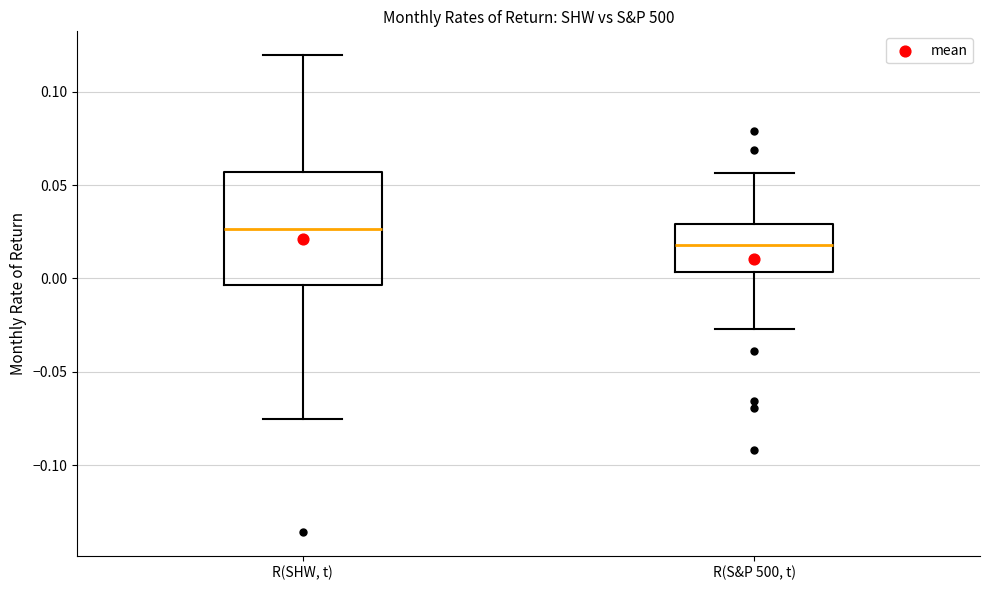

Which box's median line is the lowest?

R(S&P 500, t)